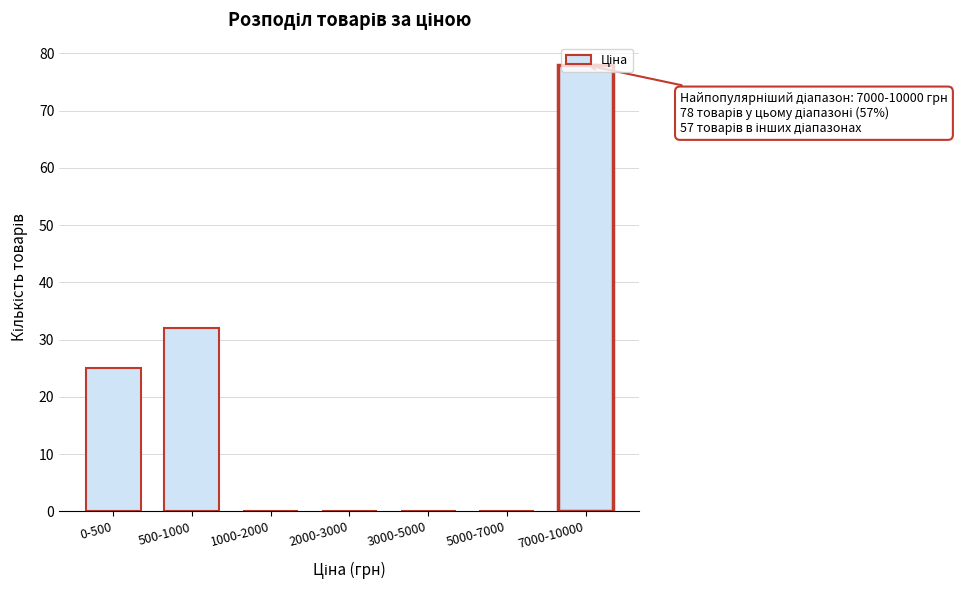

Between 0-500 and 5000-7000, which is larger?

0-500